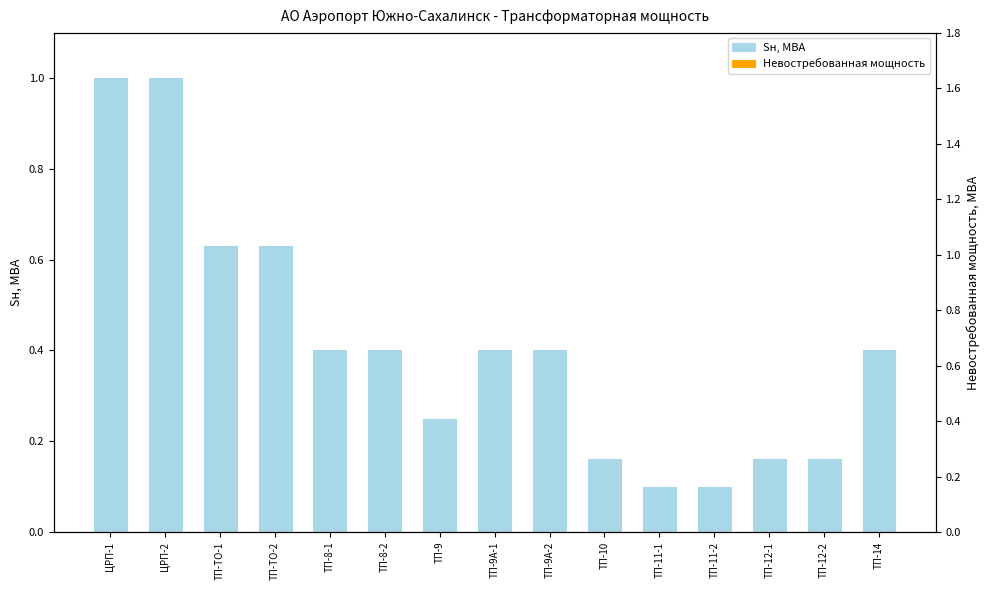

Reading left to right, list all the values displayed in this chart.

Sн, МВА: 1.0	1.0	0.6	0.6	0.4	0.4	0.2	0.4	0.4	0.2	0.1	0.1	0.2	0.2	0.4
Невостребованная мощность: 0.0	0.0	0.0	0.0	0.0	0.0	0.0	0.0	0.0	0.0	0.0	0.0	0.0	0.0	0.0